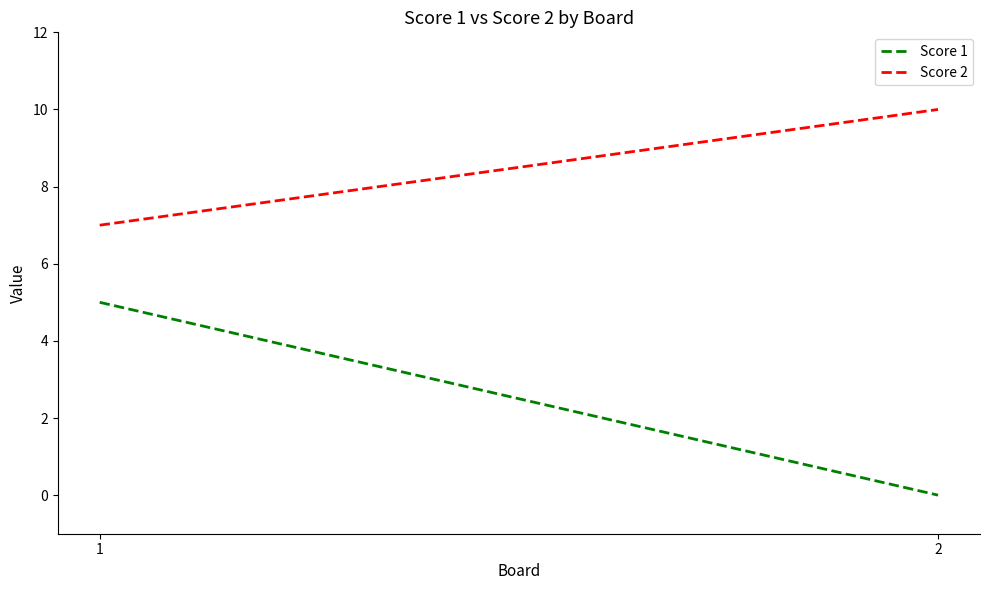

What is the value of the Score 2 point at the 1st from the left?

7